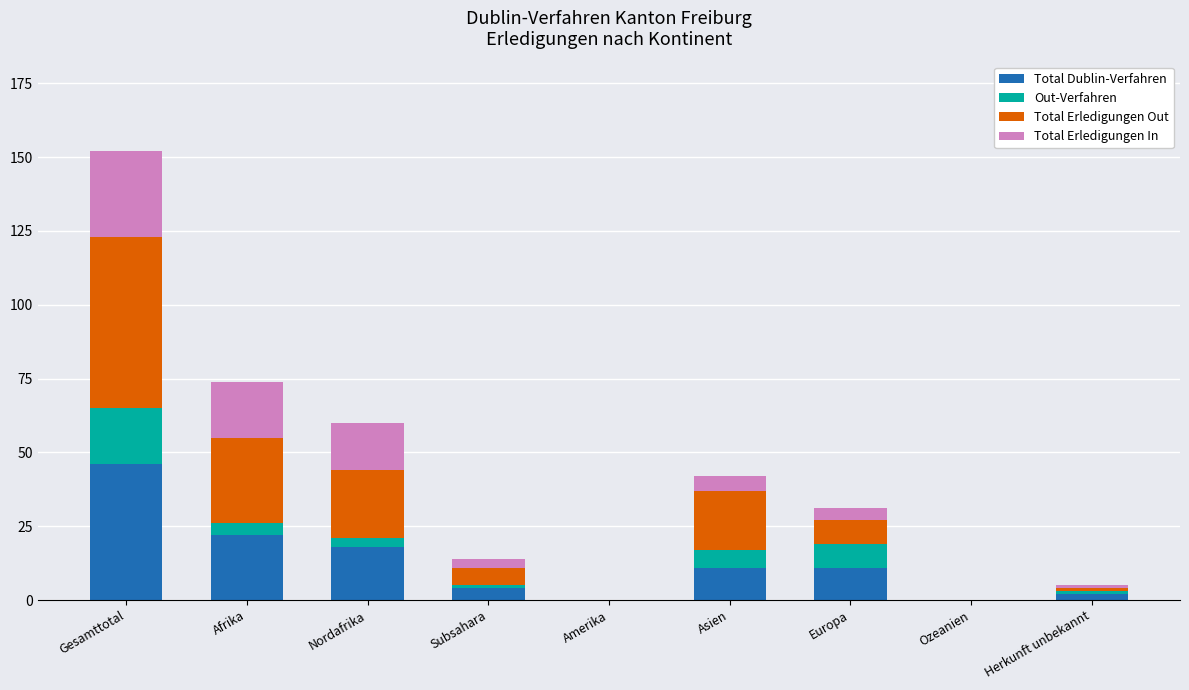

The Total Dublin-Verfahren series shows 4 at Subsahara. True or false?

True